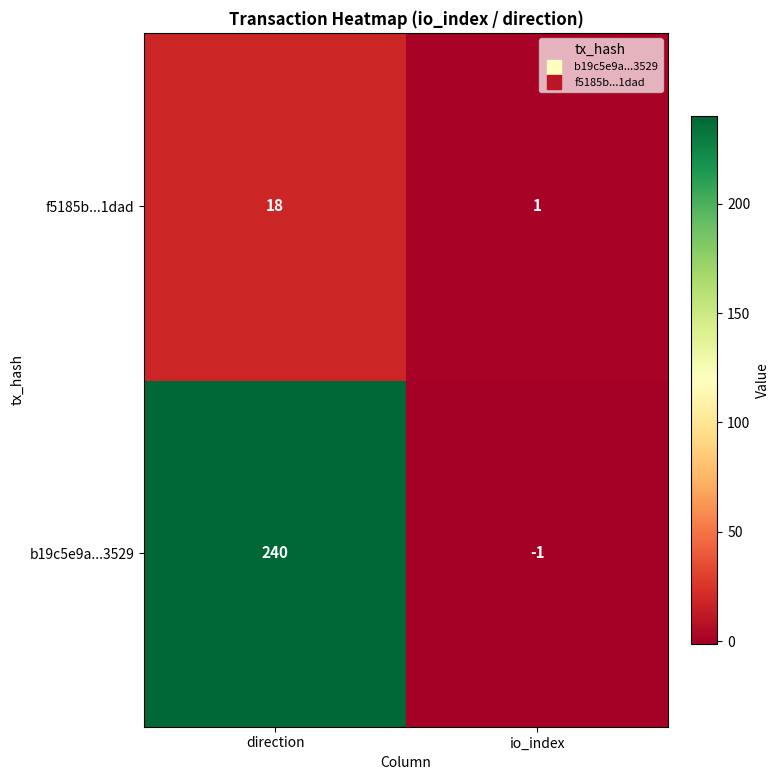

At which category is the sum across all series the highest?

direction